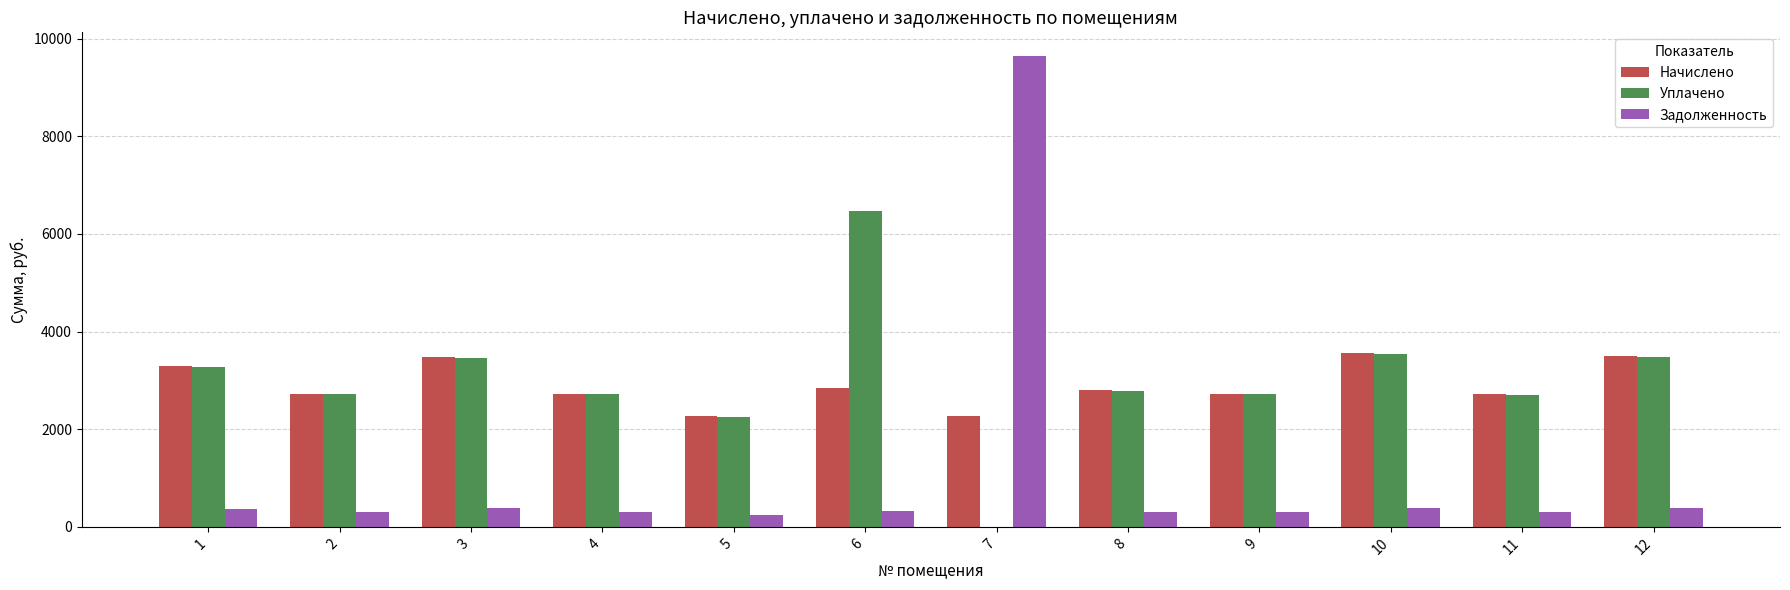

Is it true that Начислено equals 2080.1 at 12?

False